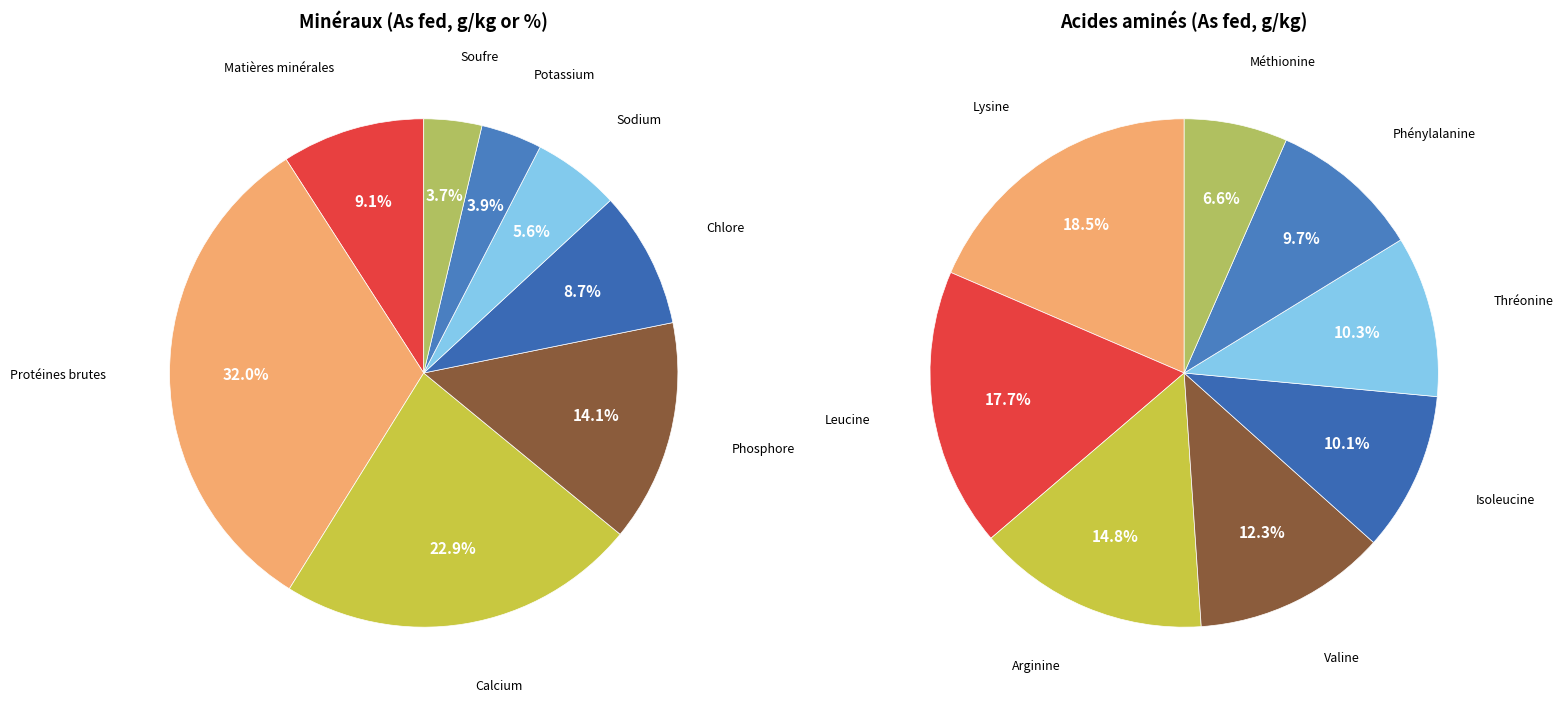

Between Protéines brutes and Sodium, which is larger?

Protéines brutes